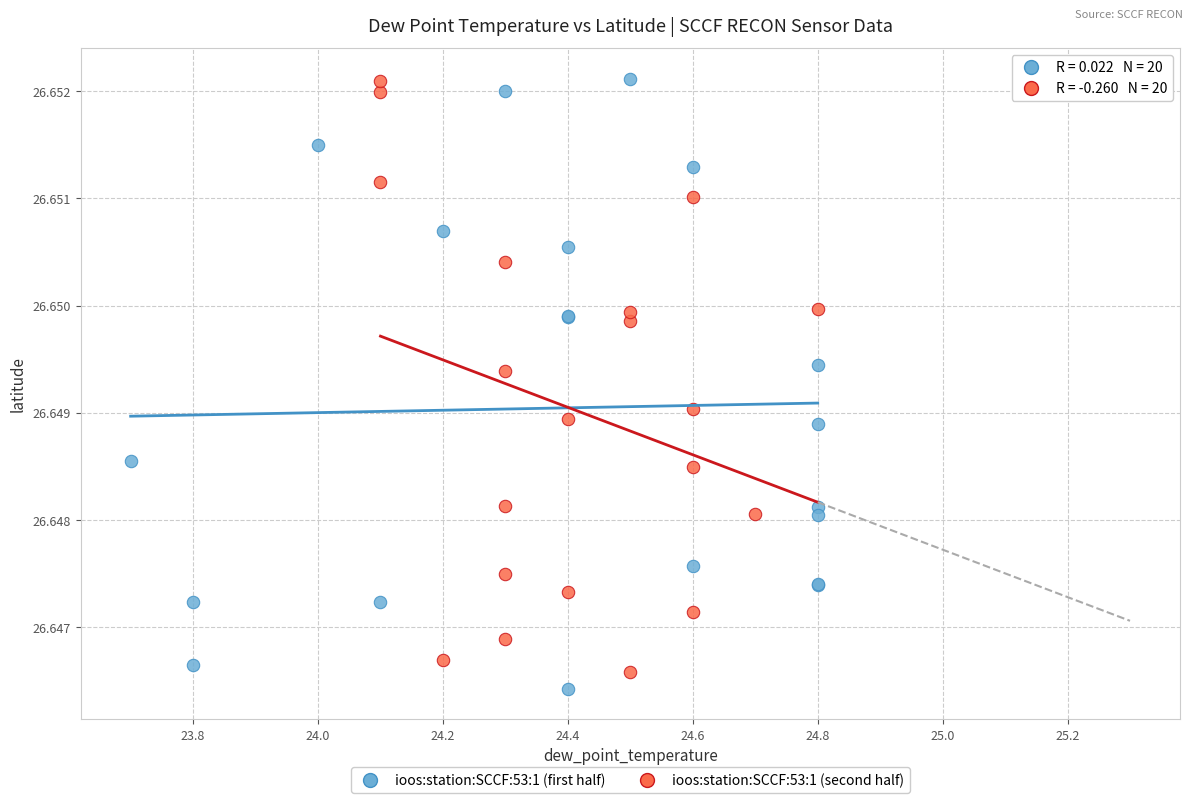

Which series reaches the minimum Y coordinate?

ioos:station:SCCF:53:1 (first half)